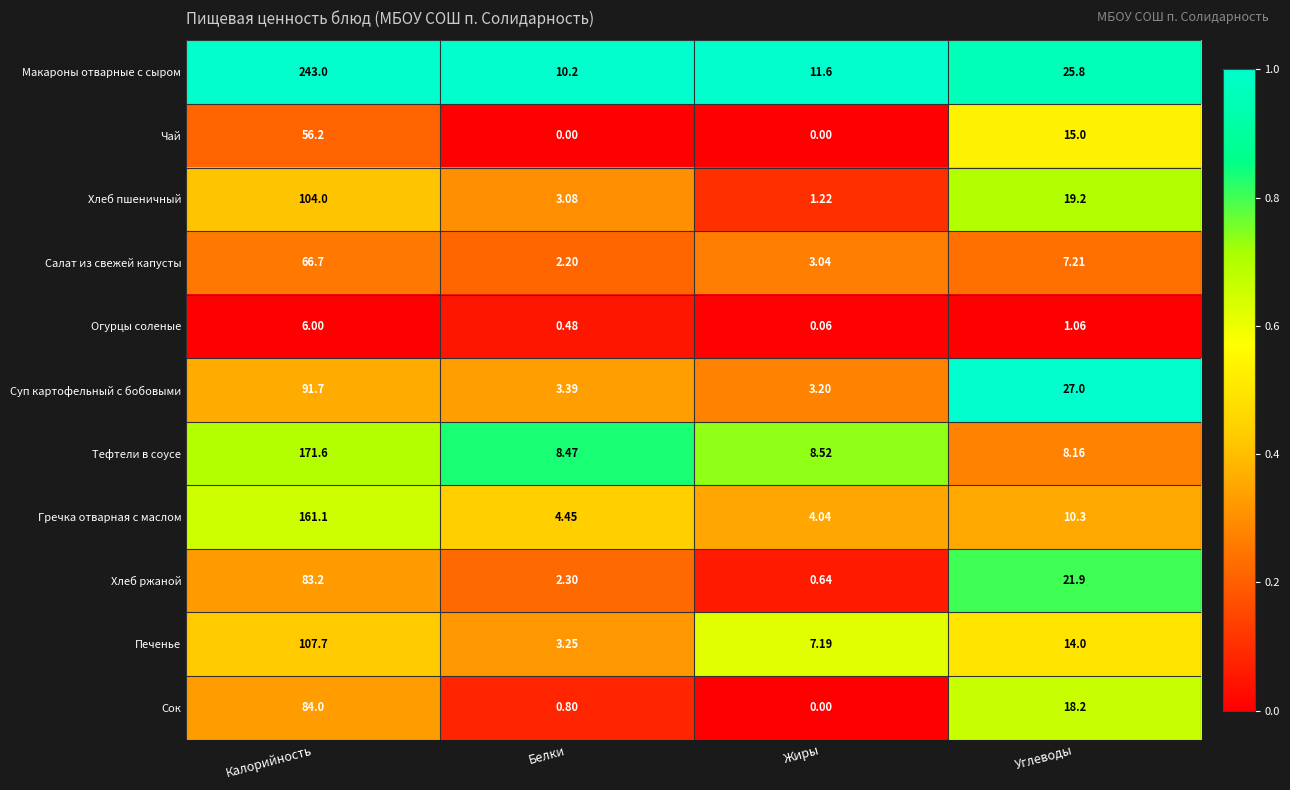

Is the value of Хлеб ржаной at Калорийность greater than the value of Огурцы соленые at Жиры?

Yes